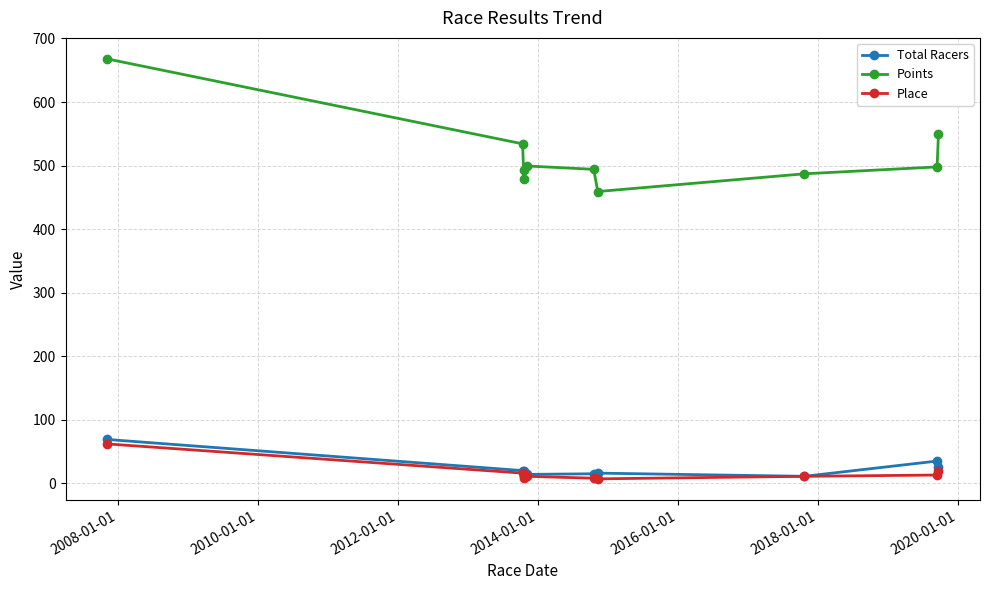

How many values in the Points series are below 497?

5